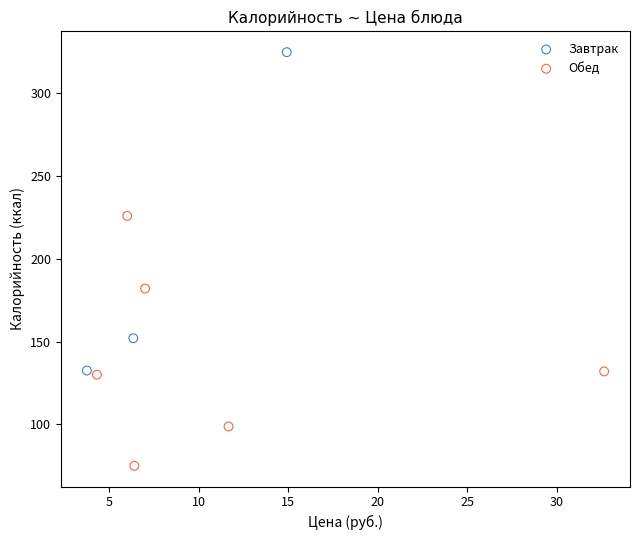

Which series reaches the maximum Y coordinate?

Завтрак